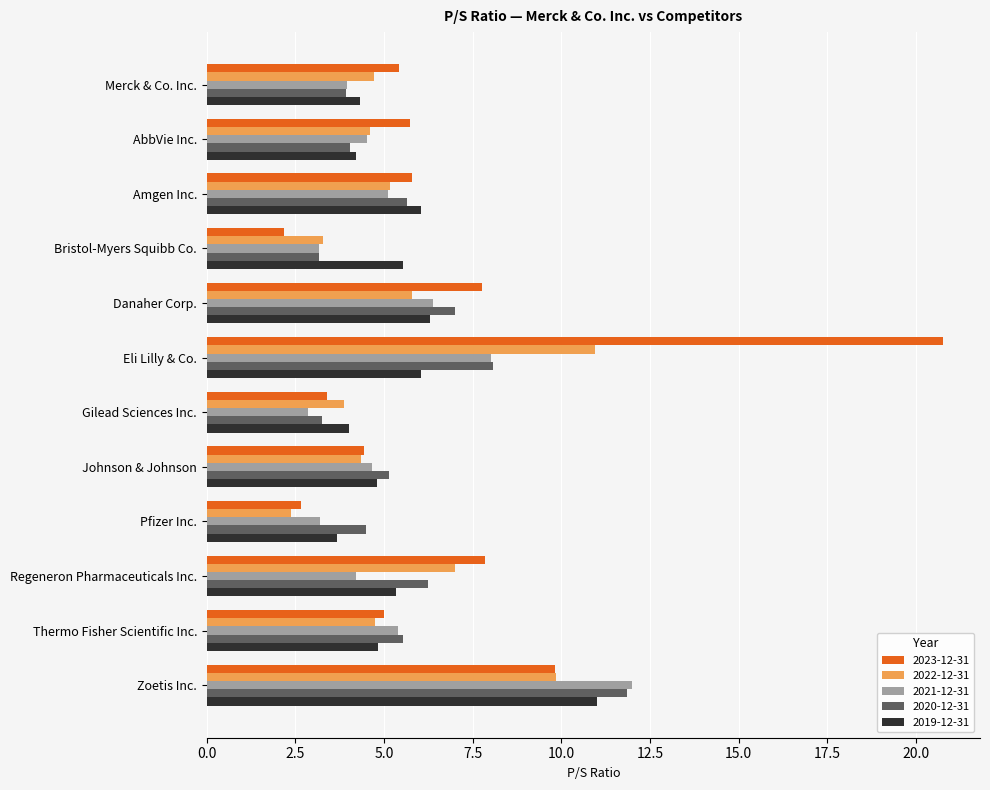

How many values in the 2020-12-31 series exceed 5?

7